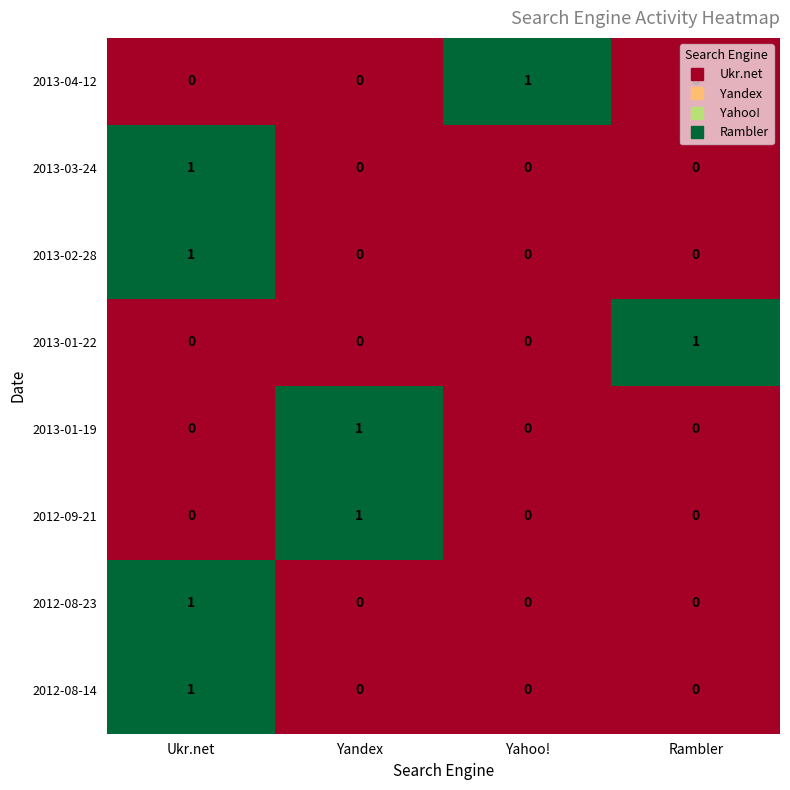

The value of 2013-04-12 at Yandex is 0. True or false?

True